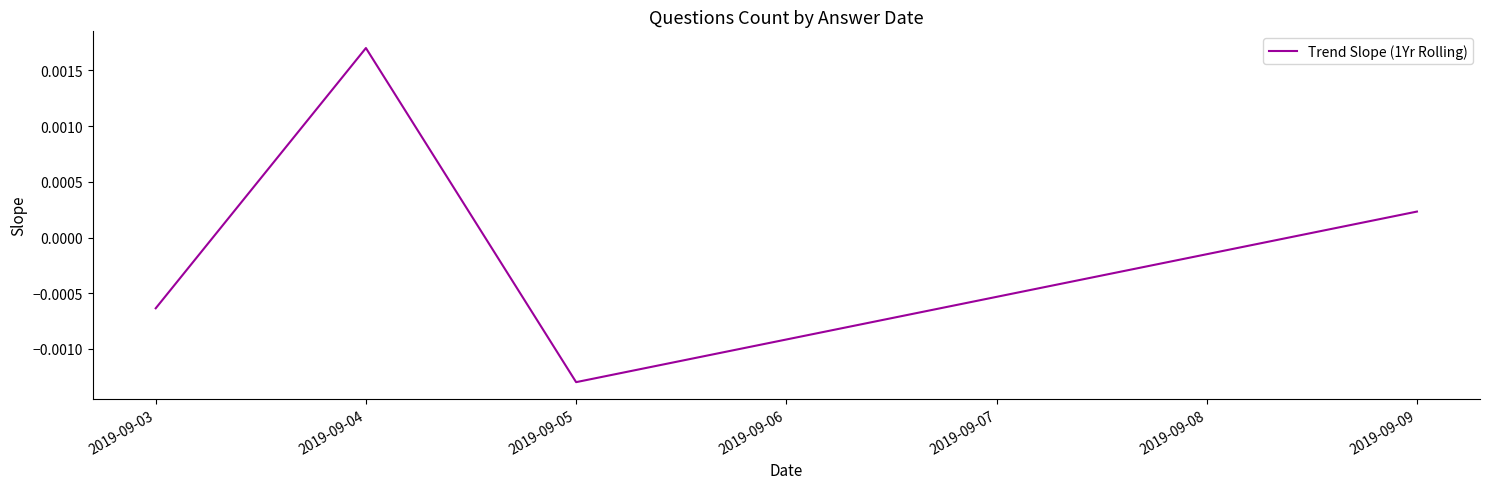

List the labels in order of value, smallest first.

2019-09-05, 2019-09-03, 2019-09-09, 2019-09-04